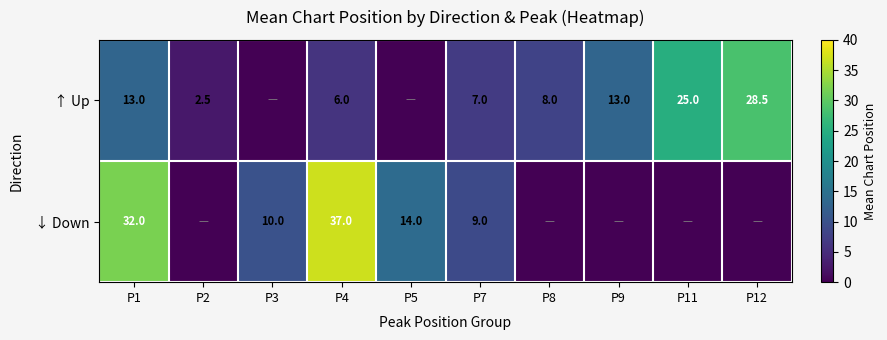

What is the difference between the ↑ Up values at P12 and P11?

3.5